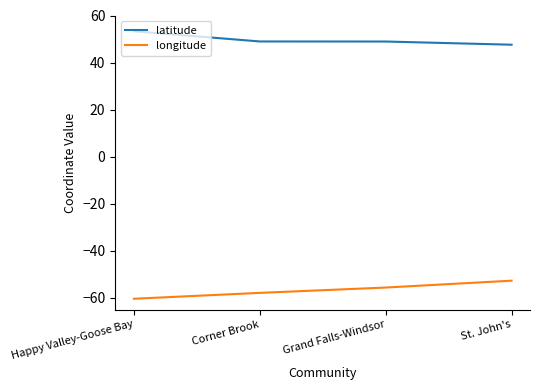

What is the greatest value displayed?

53.3